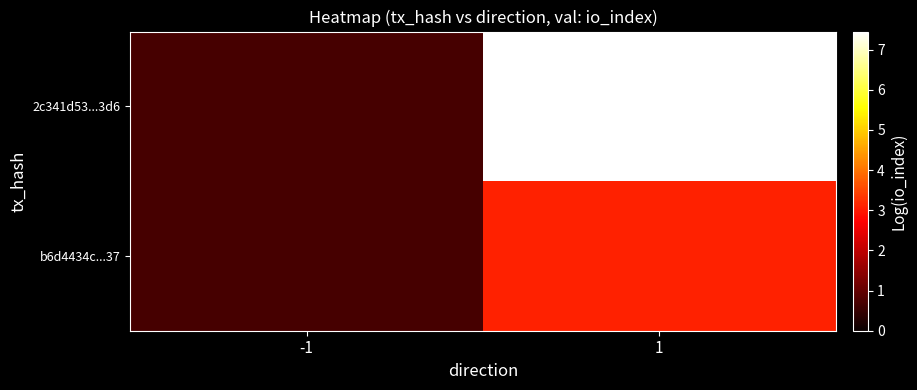

Which series has the largest total across all categories?

2c341d53...3d6